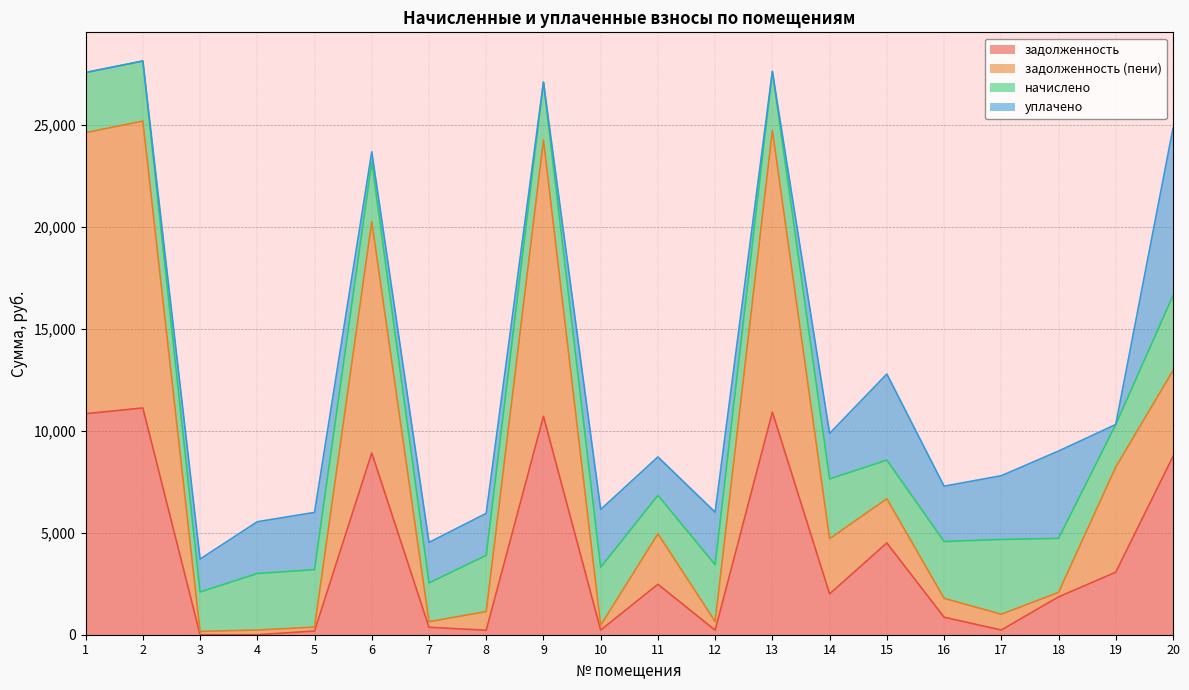

At which label does задолженность (пени) reach its peak?

2